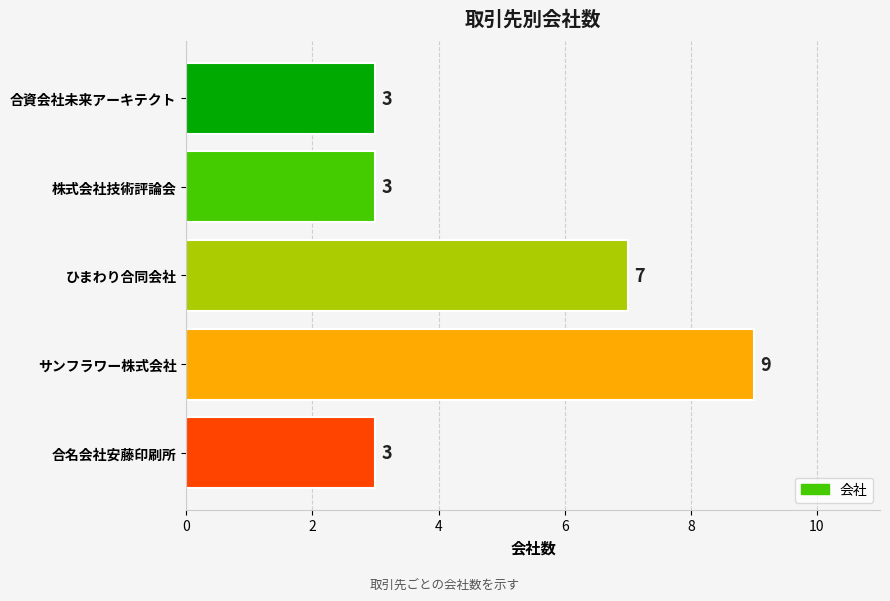

Which label corresponds to the largest value in the chart?

サンフラワー株式会社